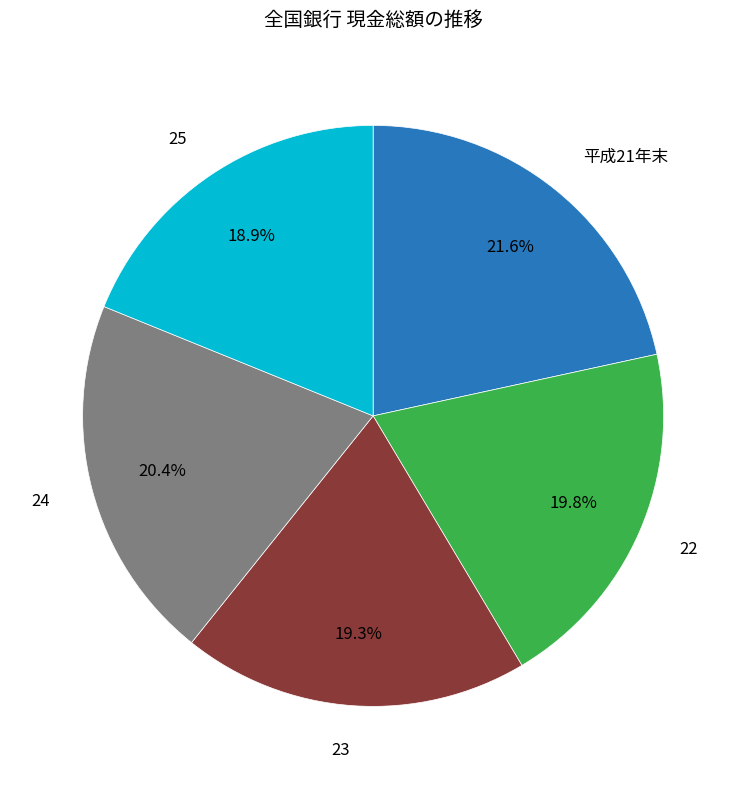

Is there a majority slice in this chart?

No